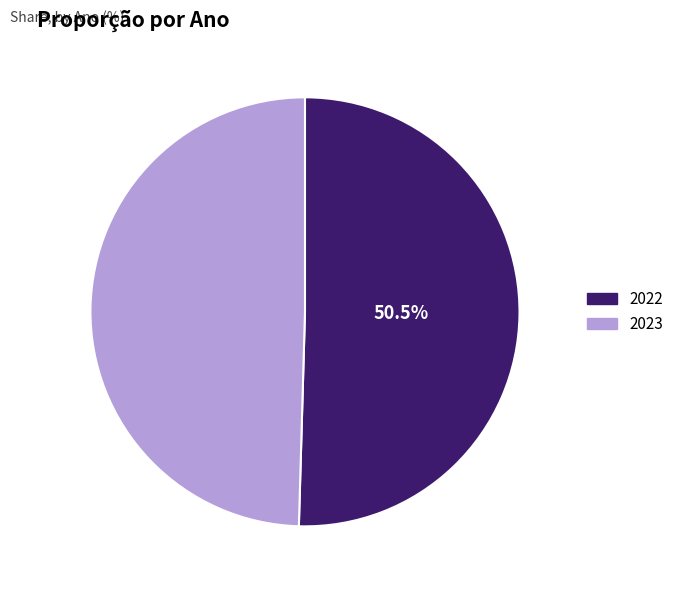

Does 2022 represent more than half of the total?

Yes